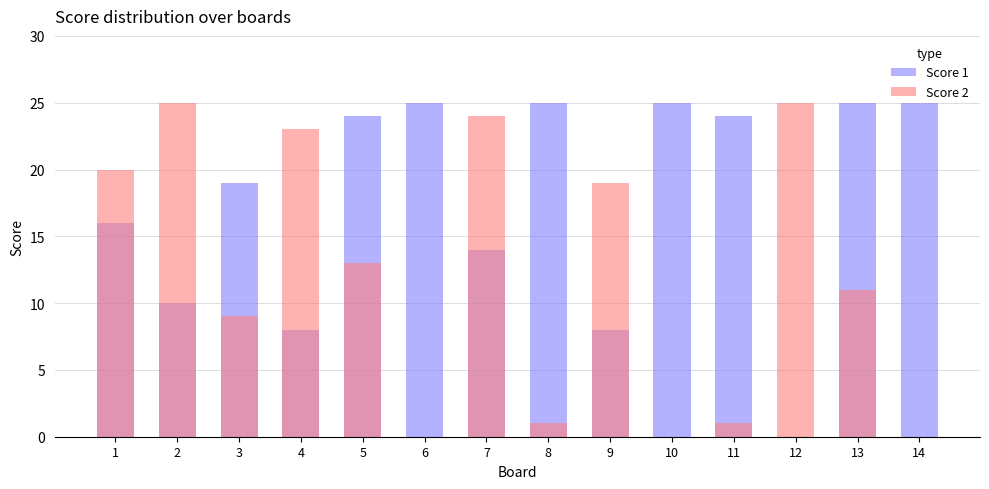

At 4, list the series in order from largest to smallest.

Score 2, Score 1